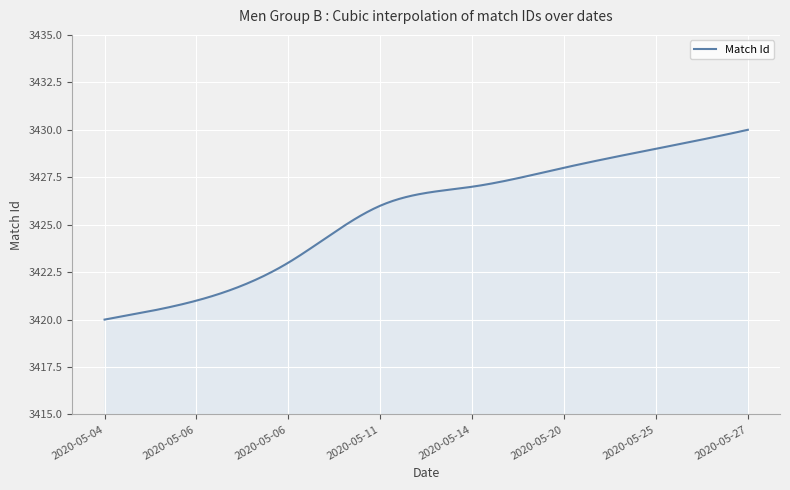

What is the difference between the maximum and minimum values?

10.0